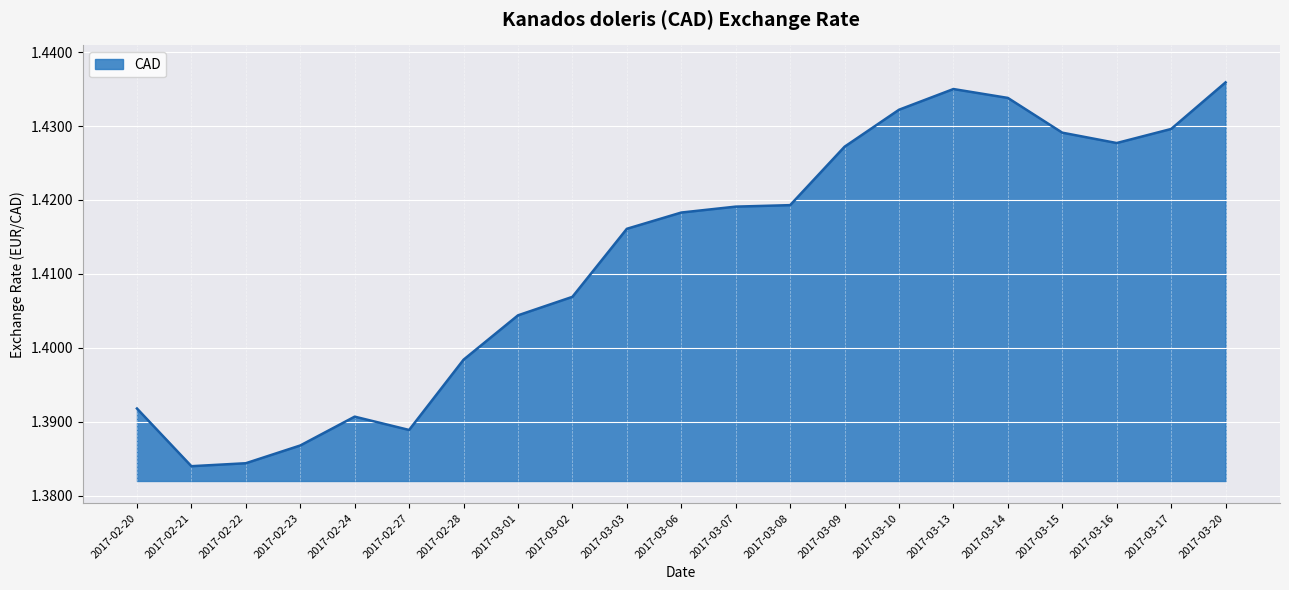

How many lines are shown in the chart?

1